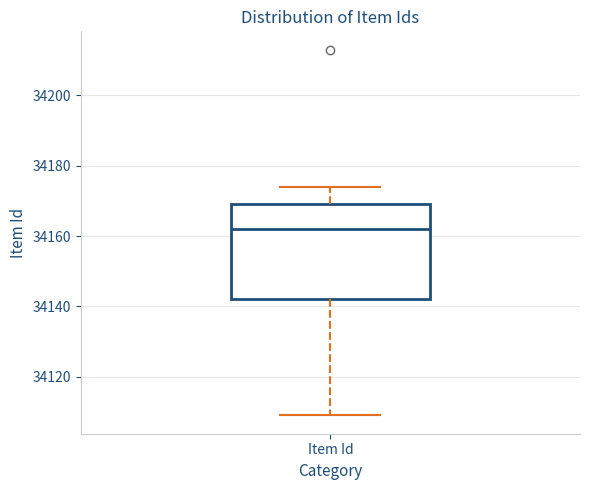

Read this box plot against the y-axis: the position of the median line, the range covered by the box, and the ends of both whiskers. The values are not printed on the chart, so give them approximately, as read against the axis.

median 34162, box 34142 to 34170, whiskers 34110 to 34174